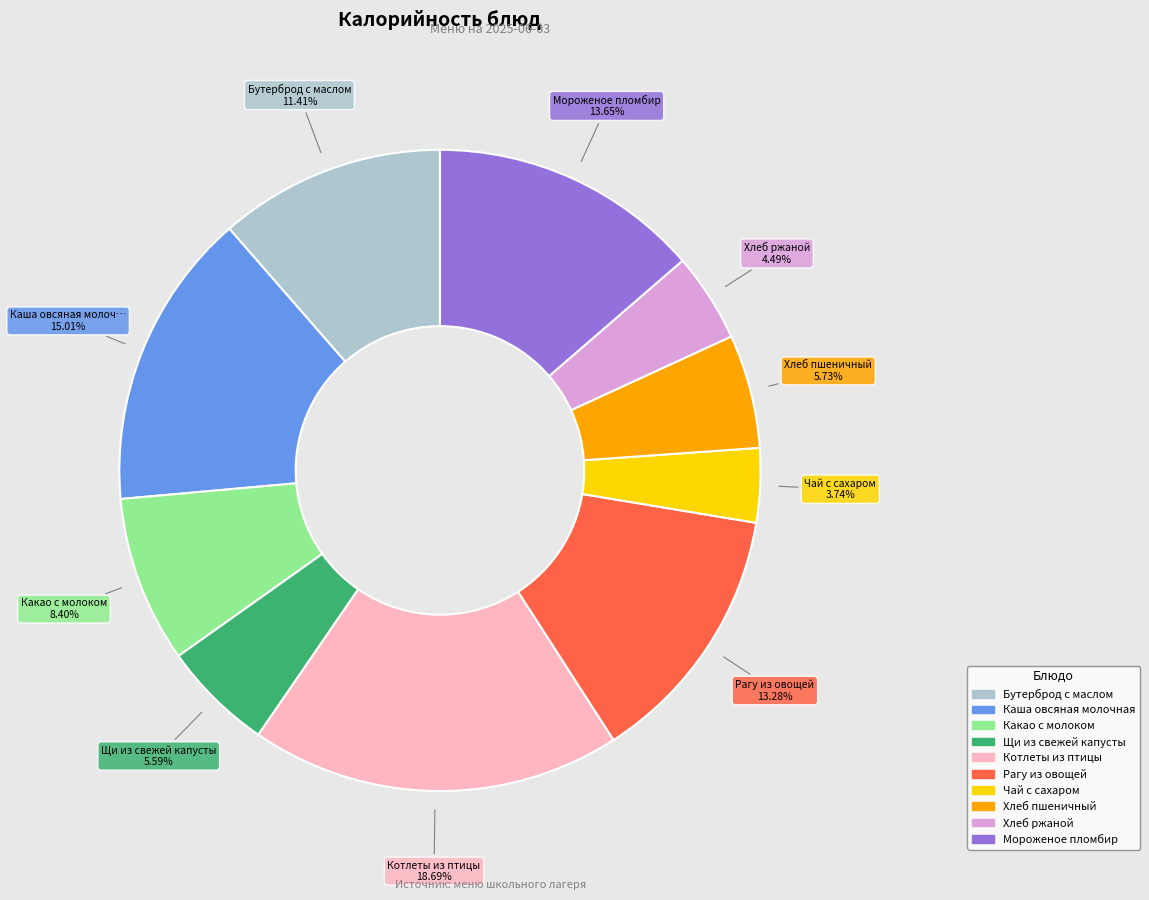

Approximately how many times larger is the value at Рагу из овощей compared to Щи из свежей капусты?

2.4